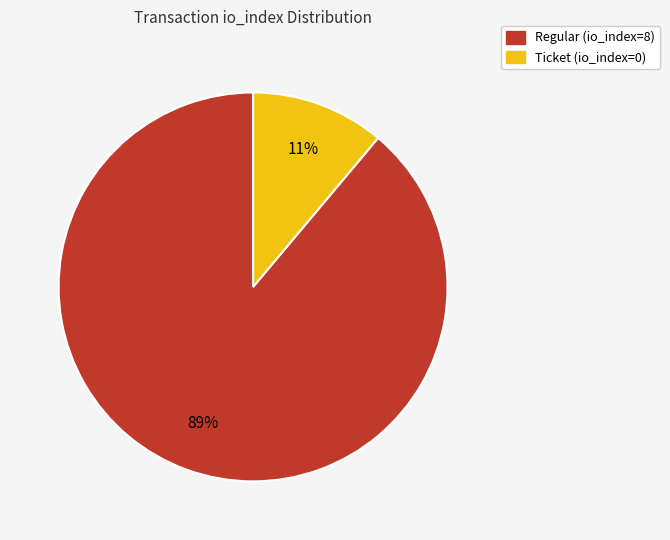

Rank the categories by value from highest to lowest.

Regular (io_index=8), Ticket (io_index=0)